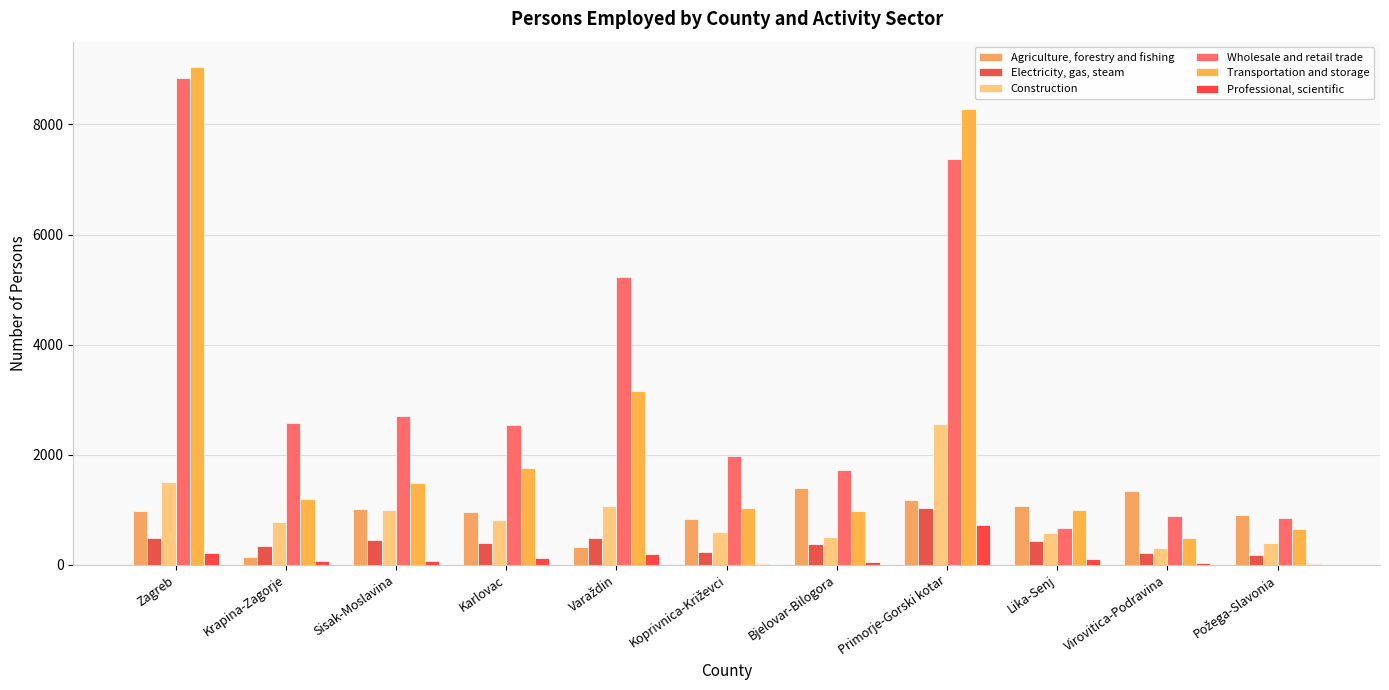

What is the spread (max minus min) of values at Varaždin?

5031